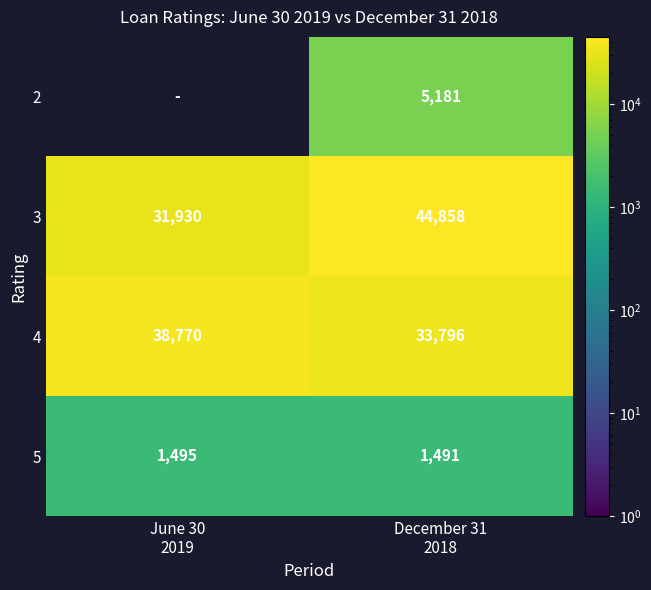

What is the sum of all 5 values?

2986